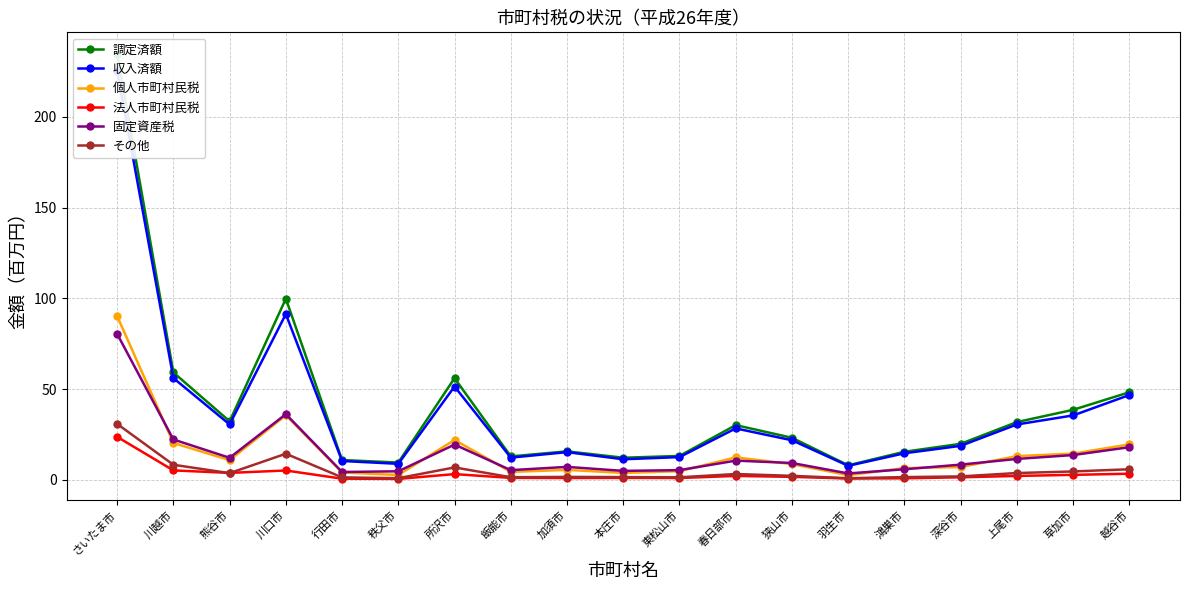

Where does the 収入済額 series first go above 21?

さいたま市